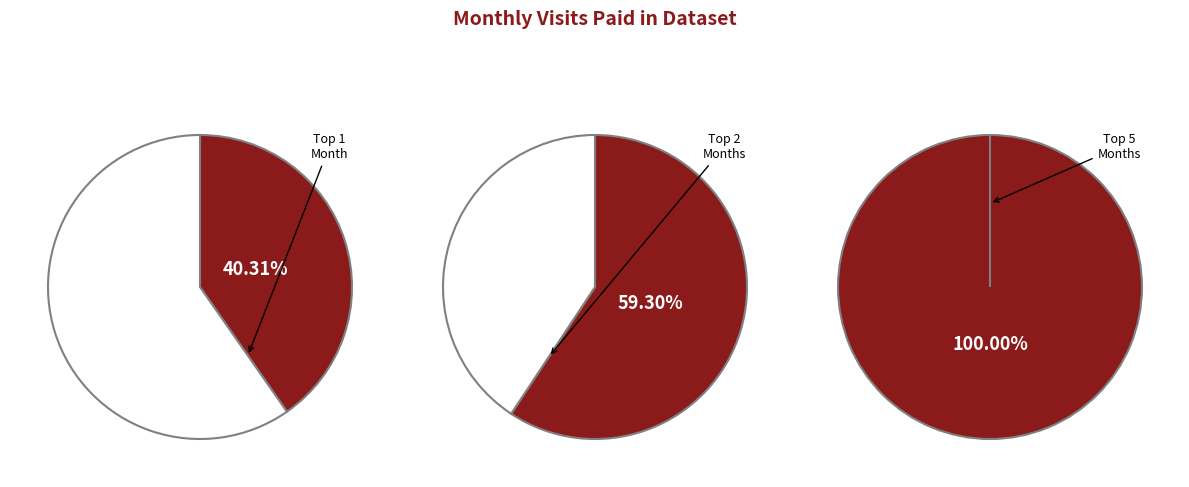

What percentage is the 2024-05 slice, to the nearest percent?

14%